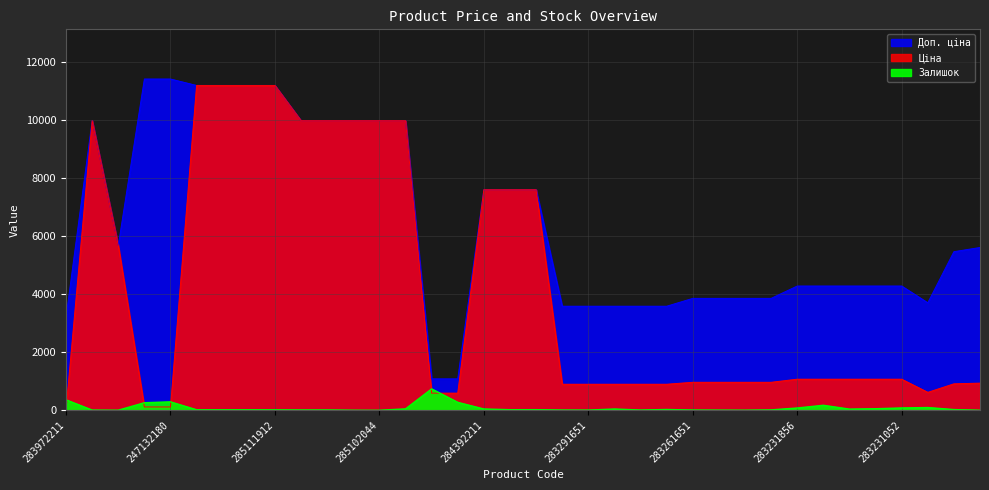

True or false: Ціна and Залишок intersect in this chart.

True